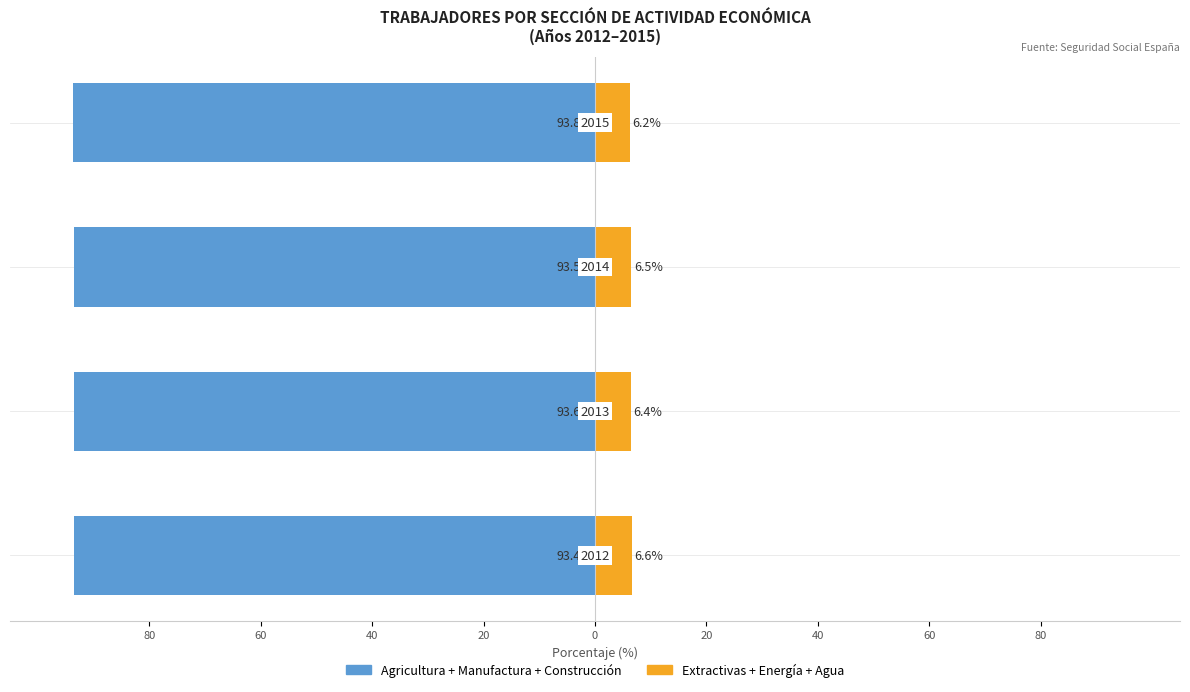

What are all the series names shown in the legend?

Agricultura + Manufactura + Construcción, Extractivas + Energía + Agua